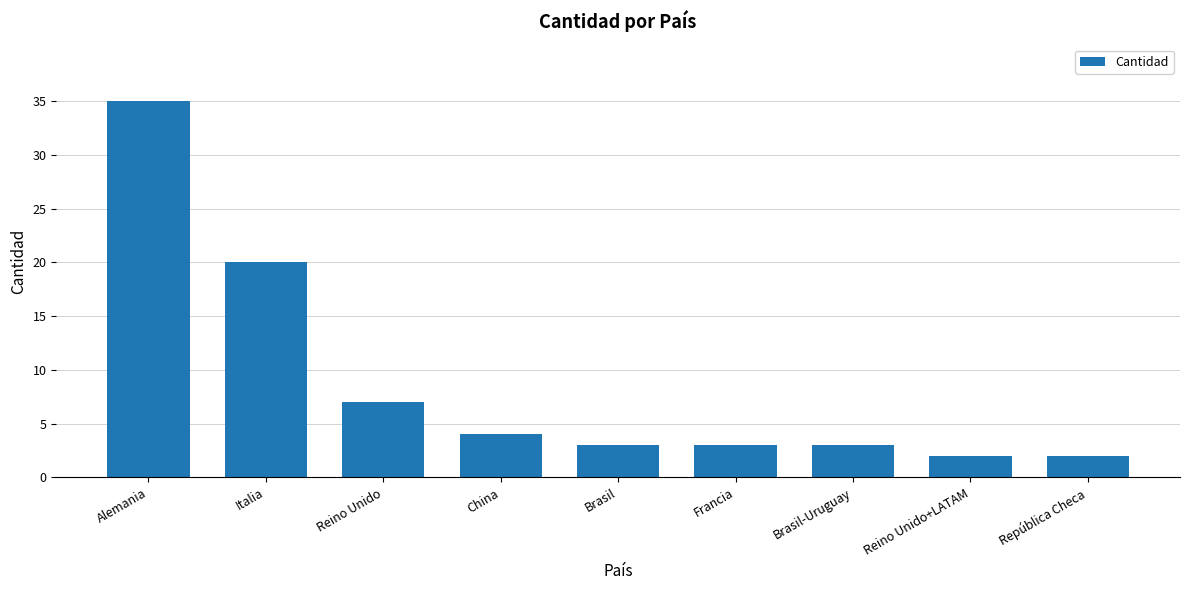

What is the difference between the values at Italia and República Checa?

18